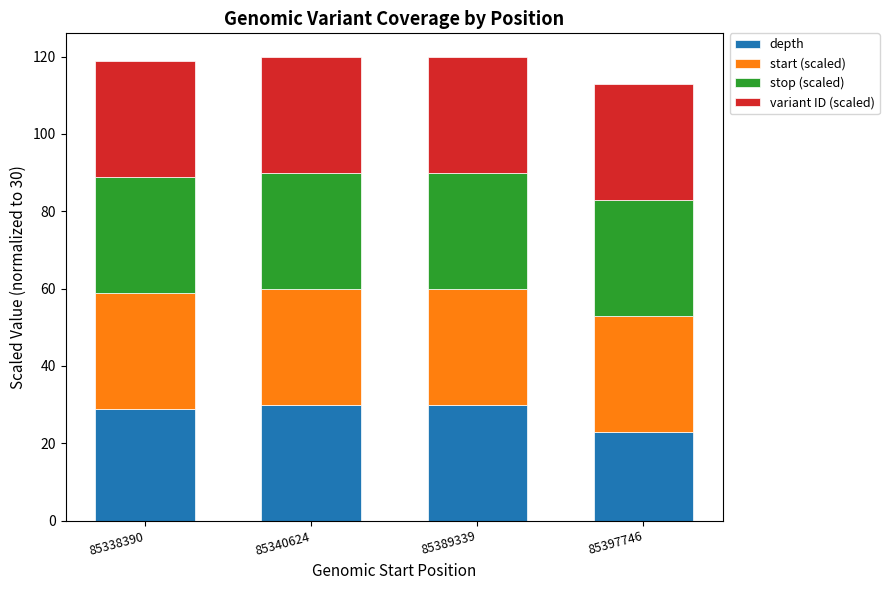

What is the sum of the depth values at 85338390 and 85389339?

59.0